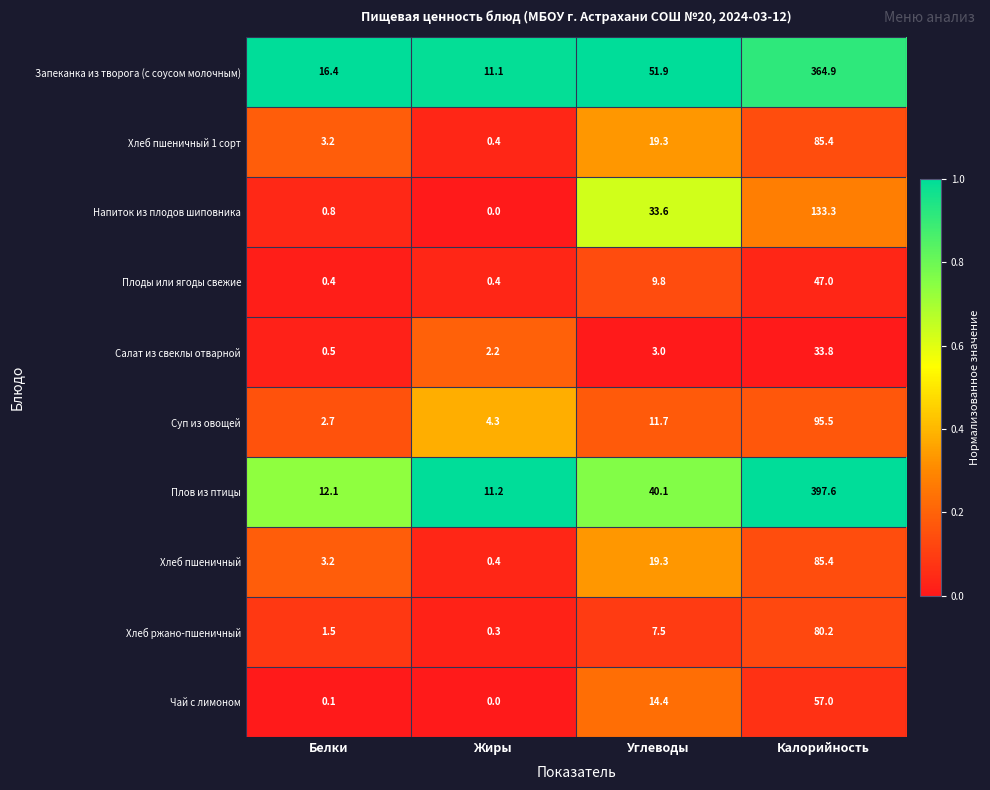

What is the difference between the highest and lowest values at Белки?

16.3